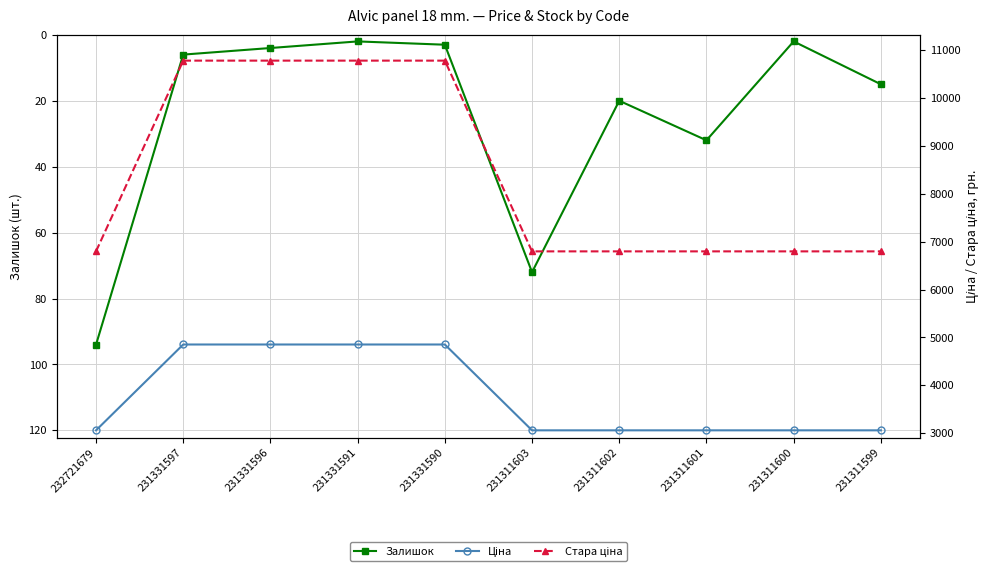

True or false: Залишок has a value of 0.8 at 231331591.

False